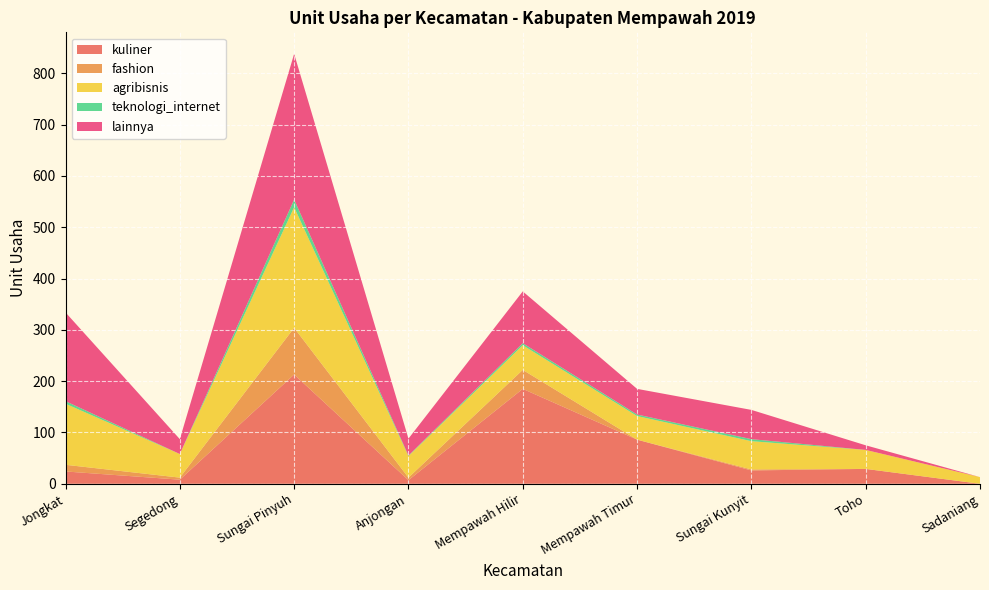

Reading left to right, extract all data points from this chart.

kuliner: 24	8	213	7	185	86	26	29	0
fashion: 13	4	91	5	37	0	2	0	0
agribisnis: 119	46	235	42	48	46	55	37	13
teknologi_internet: 5	0	15	1	4	3	4	0	0
lainnya: 173	29	284	33	101	50	57	9	0